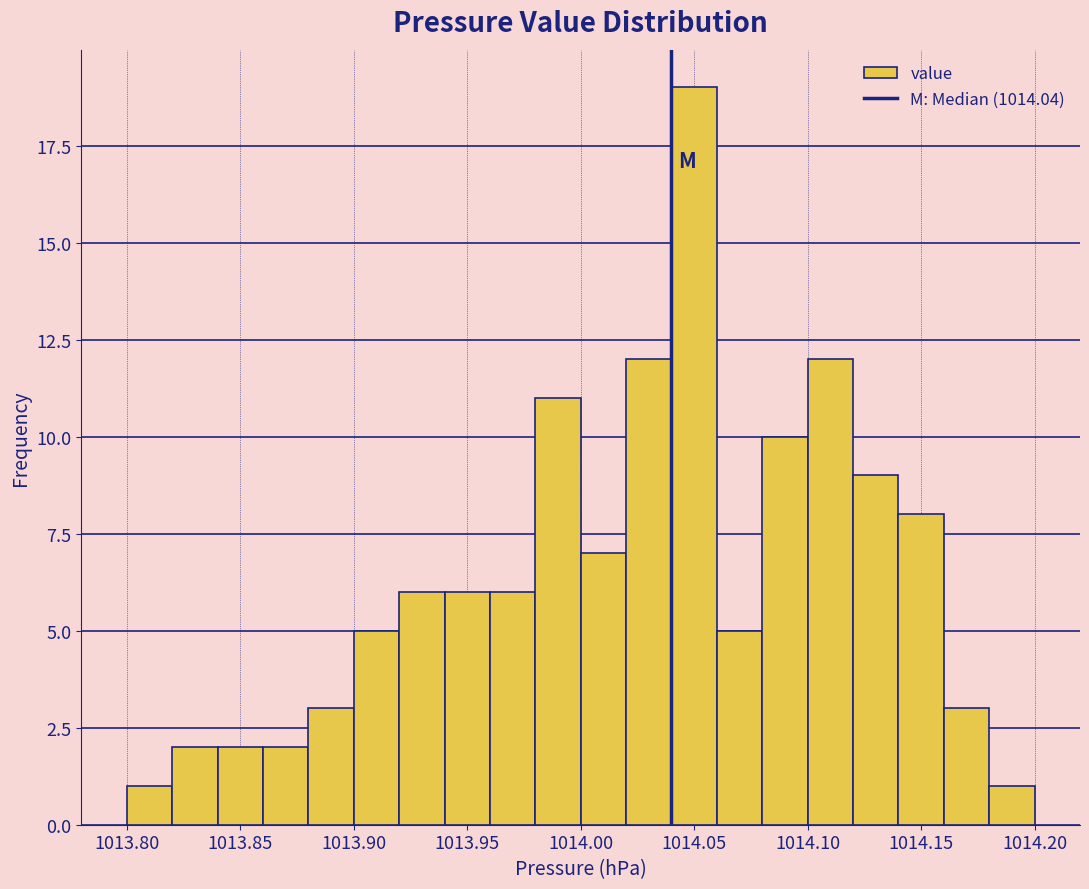

What is the height of the bar covering 1013.90 to 1013.92 on the x-axis? The values are not printed on the chart, so give them approximately, as read against the axis.

5